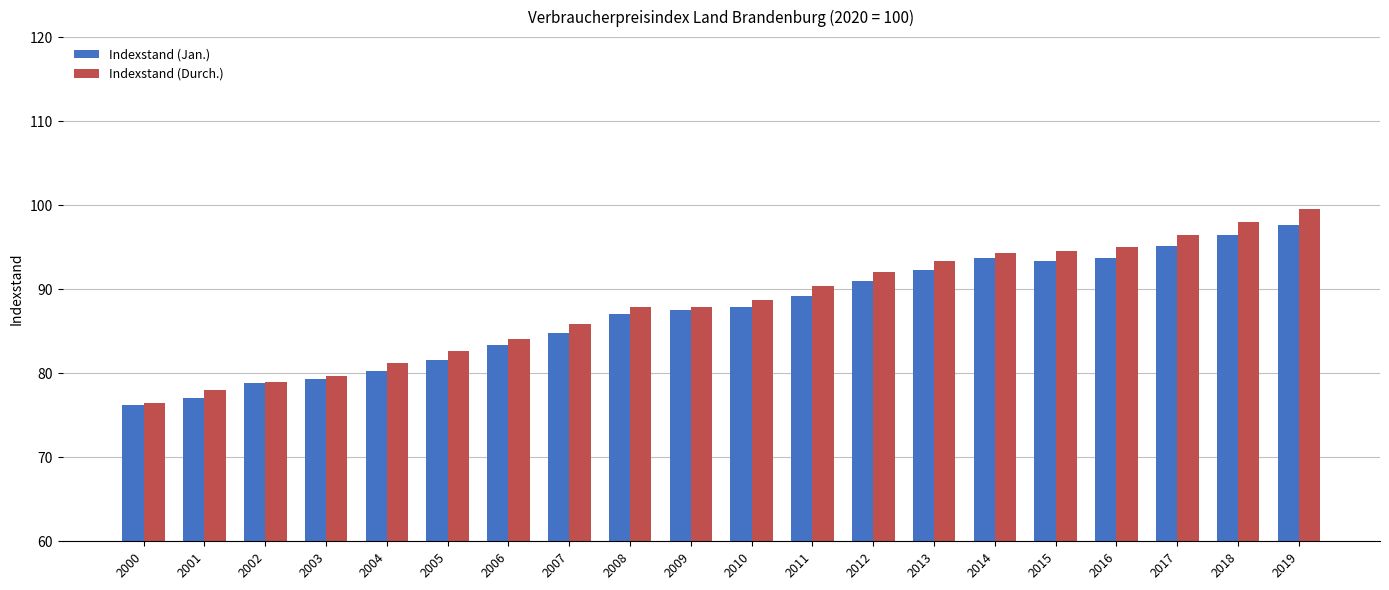

At which category is the sum across all series the highest?

2019